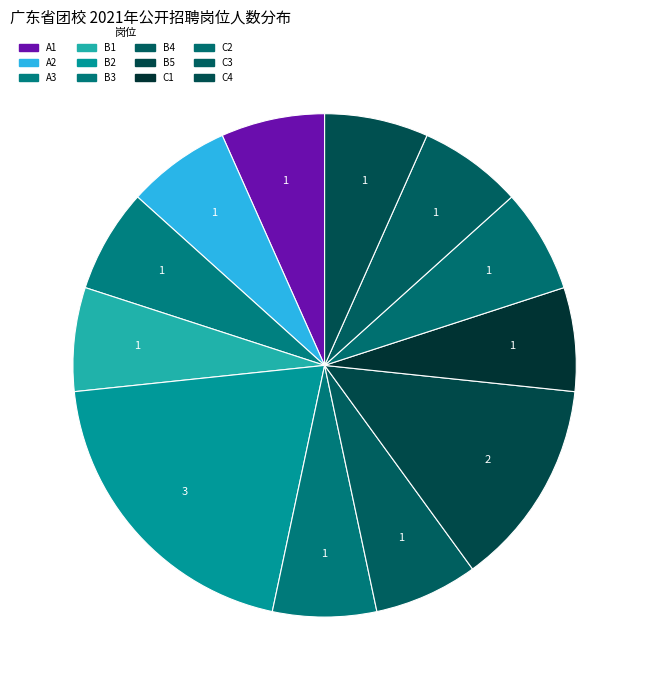

Does B4 represent more than half of the total?

No